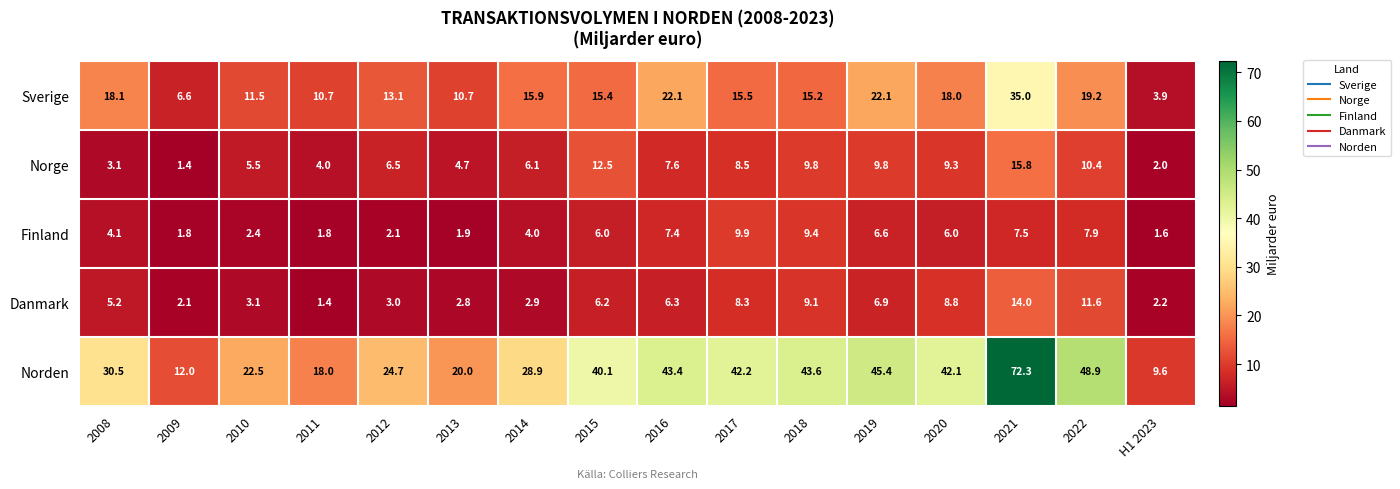

Between 2011 and 2018, which series saw the biggest shift?

Norden